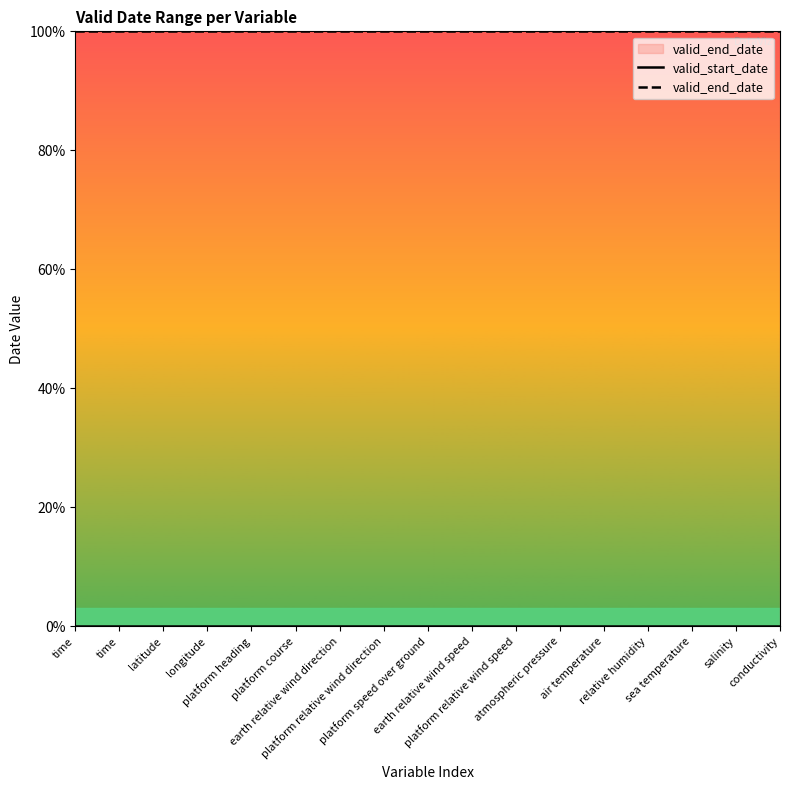

Between platform course and conductivity, which series saw the biggest shift?

valid_start_date